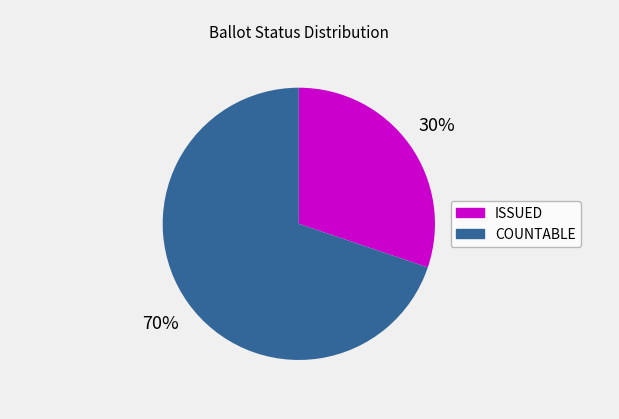

True or false: COUNTABLE accounts for 70% of the total.

True